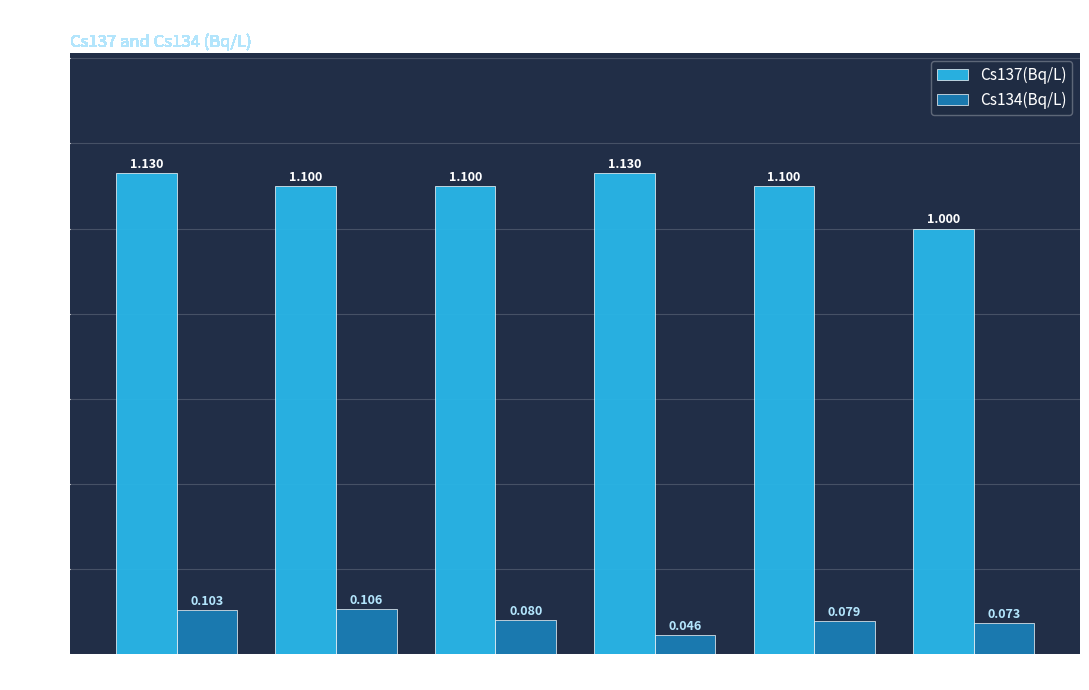

Between 00:00-01:00 and 05:00-06:00, which series saw the biggest shift?

Cs137(Bq/L)